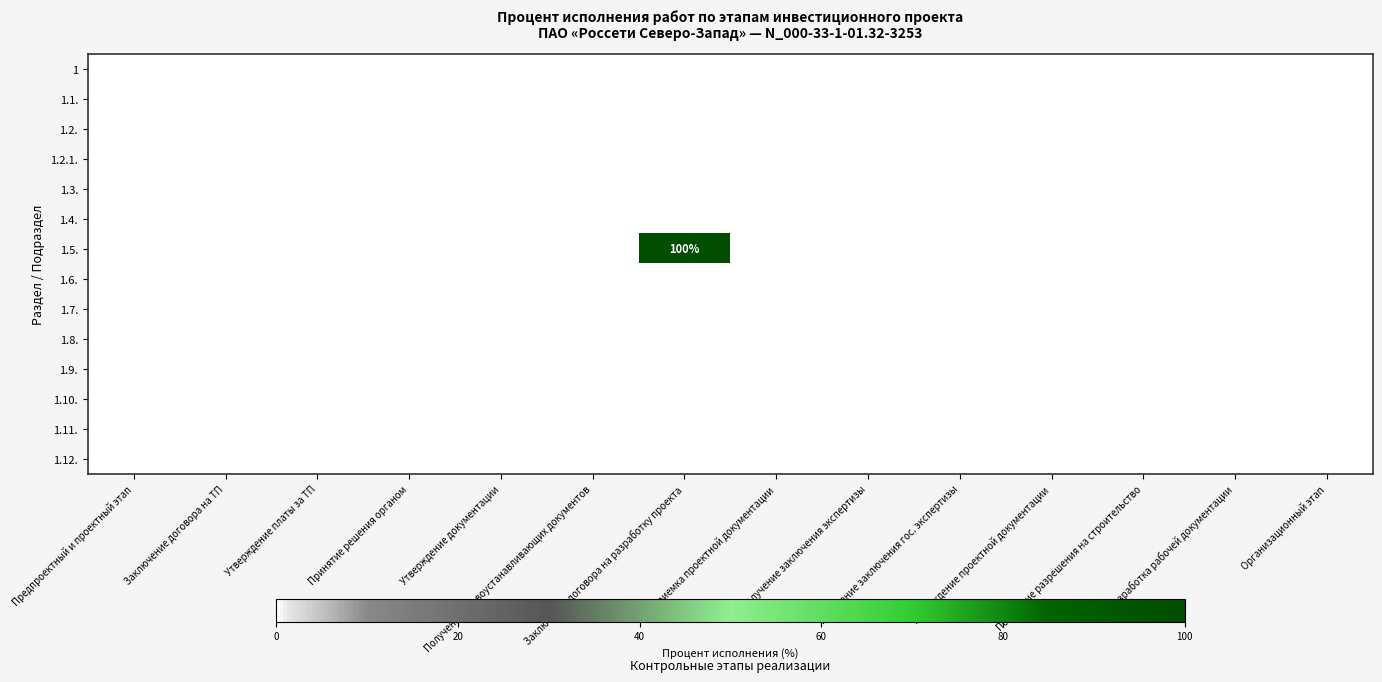

At how many categories does at least one series exceed 57?

1